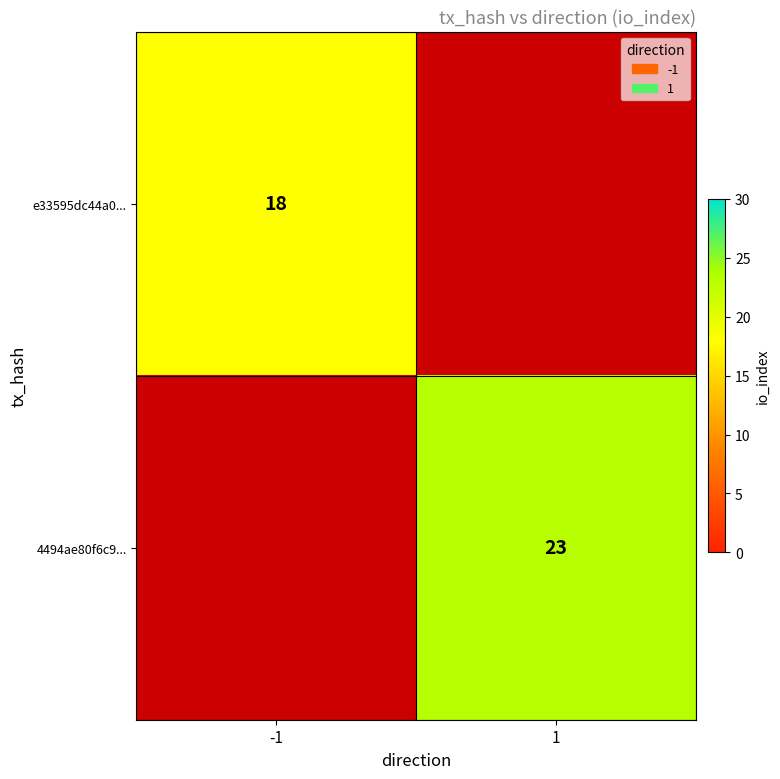

The value of 4494ae80f6c9... at 1 is 5. True or false?

False